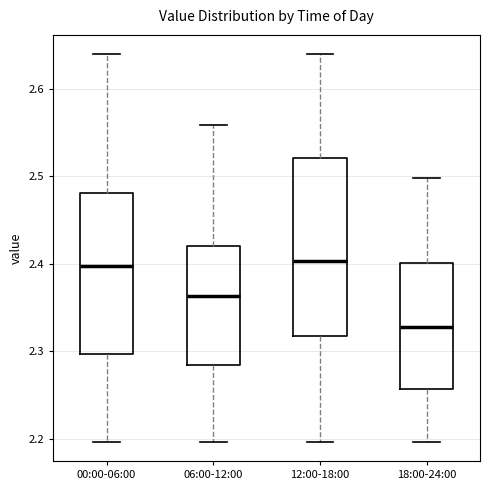

Which box is the tallest, from its lower edge to its upper edge?

12:00-18:00